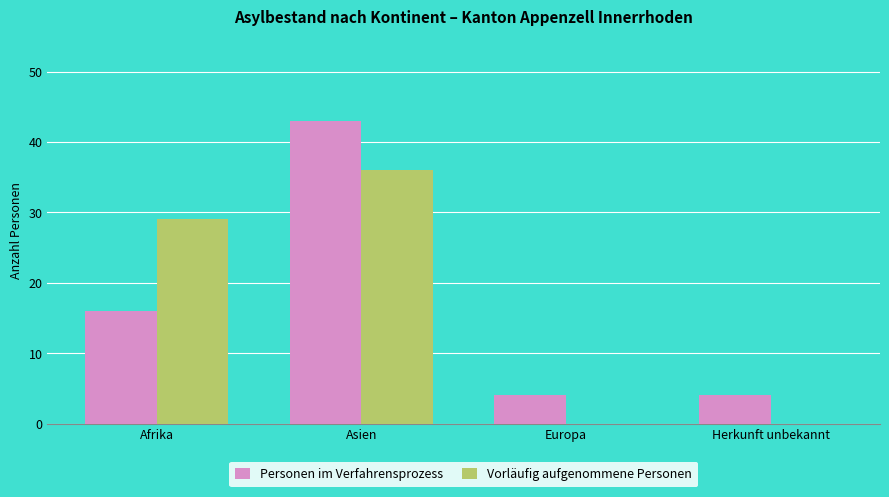

Which category has the highest value in the Personen im Verfahrensprozess series?

Asien